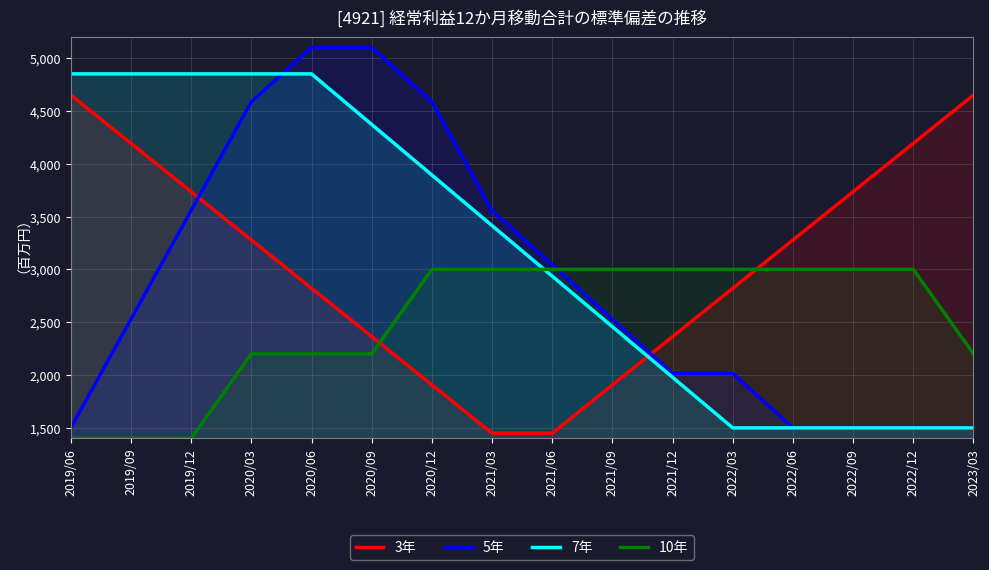

What is the difference between the second highest and minimum values in the 3年 series?

3200.0